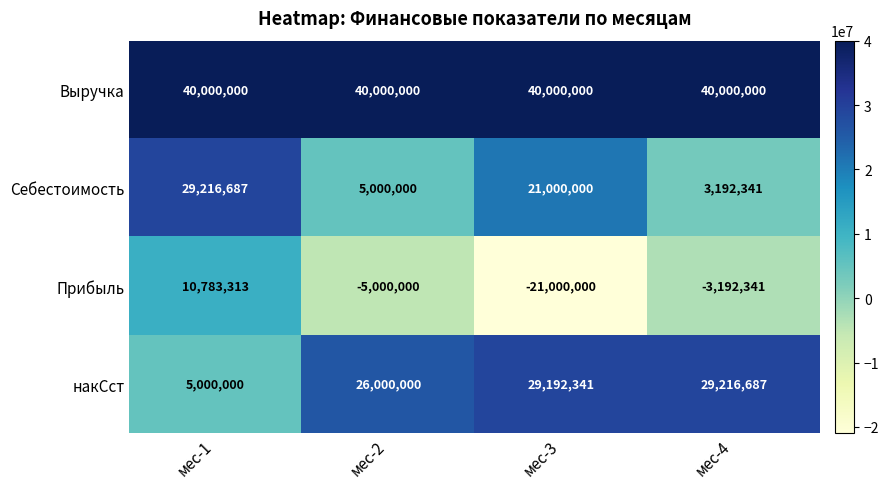

At how many categories does at least one series exceed 1895613?

4